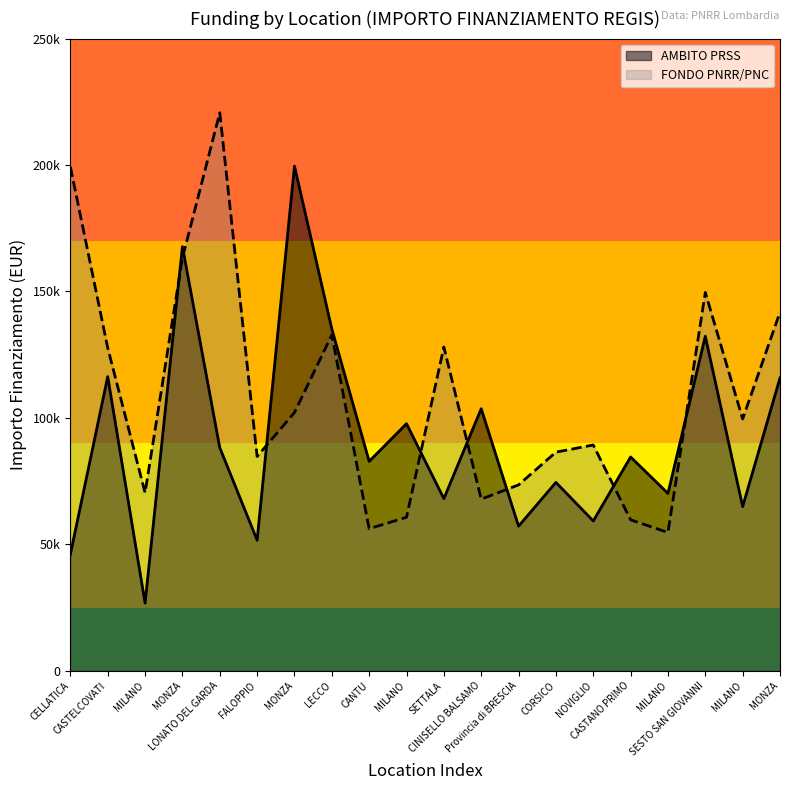

Does the chart display data point markers on the line(s)?

No